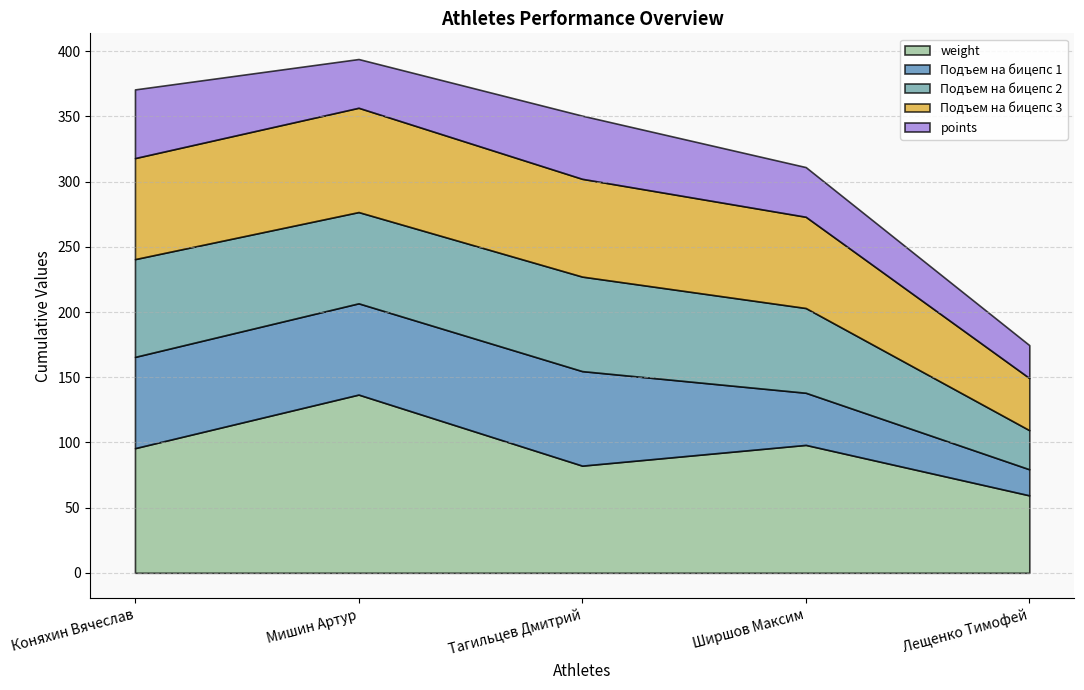

Read the Подъем на бицепс 2 value at Коняхин Вячеслав.

75.0